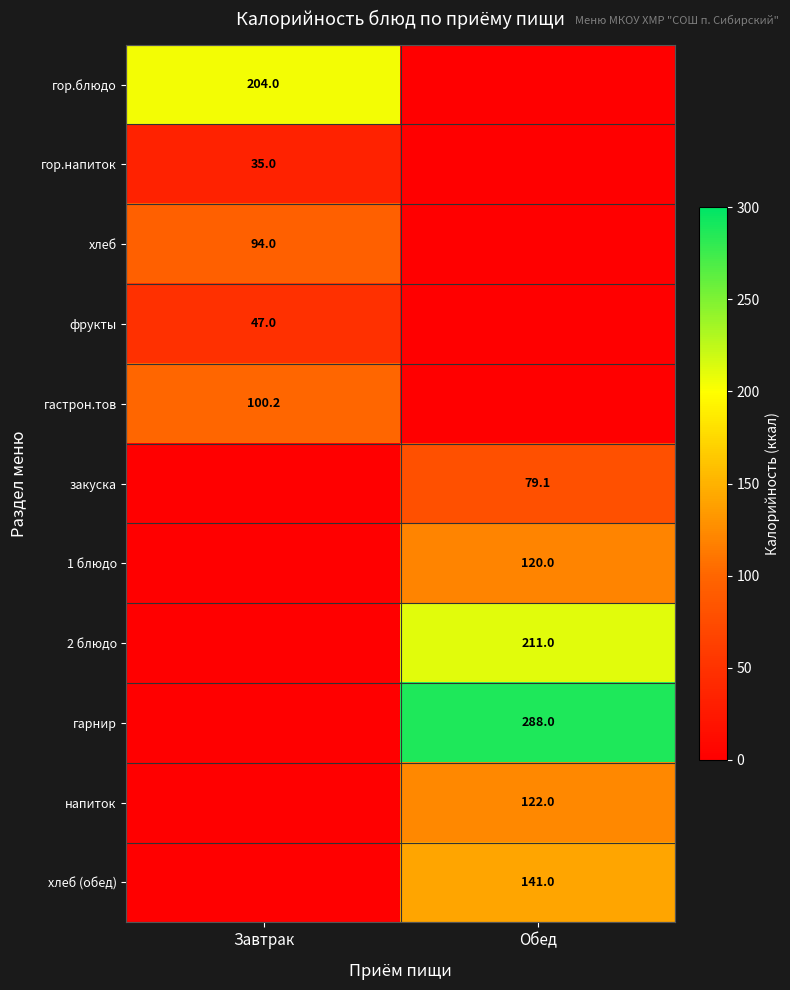

How many categories are shown in the chart?

2